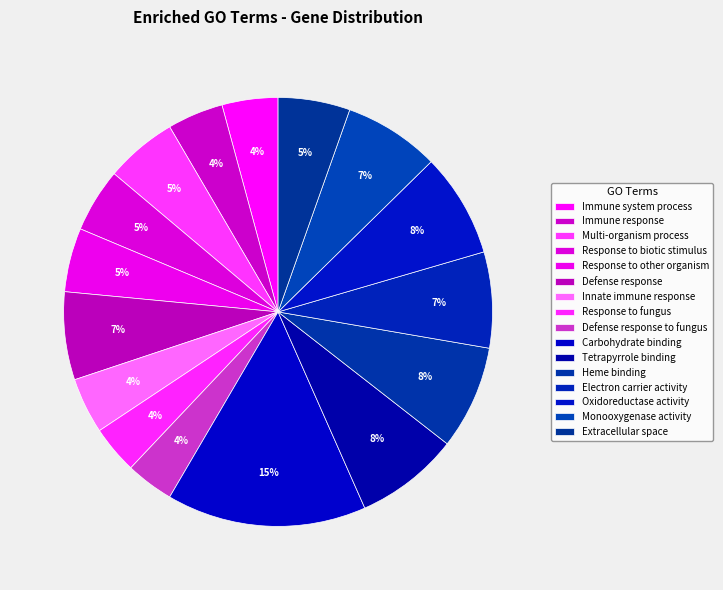

Which category has the smallest portion of the pie?

Response to fungus